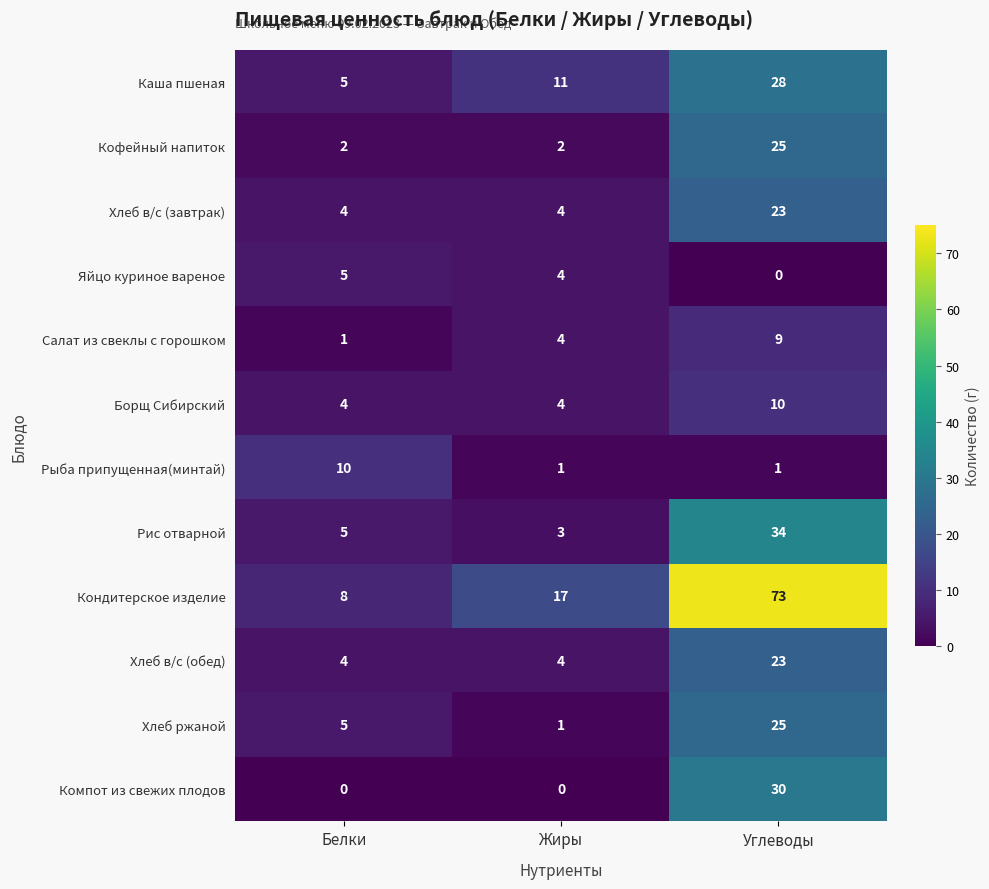

How many distinct data groups are displayed?

12